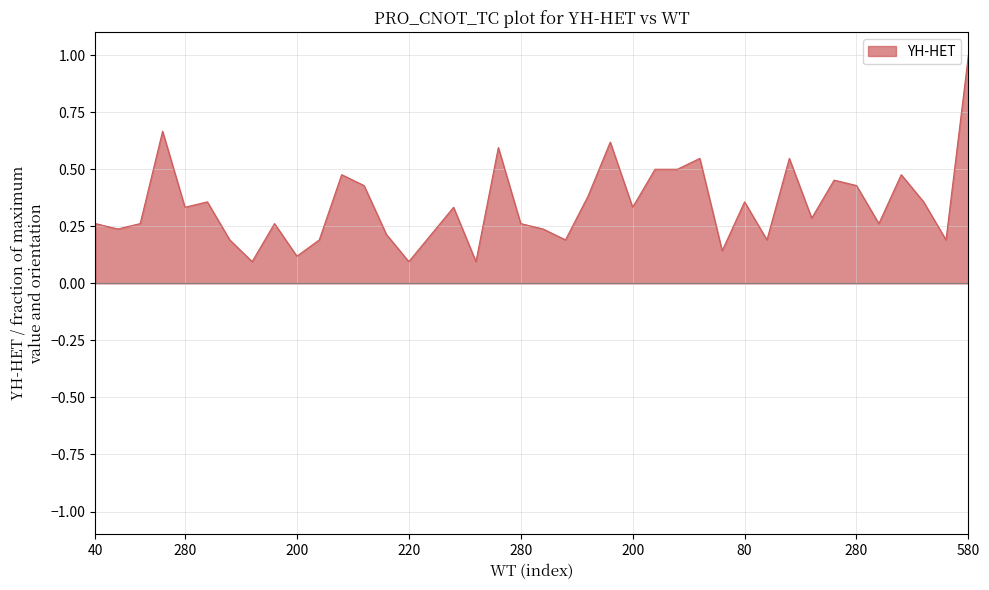

What is the greatest value displayed?

1.0